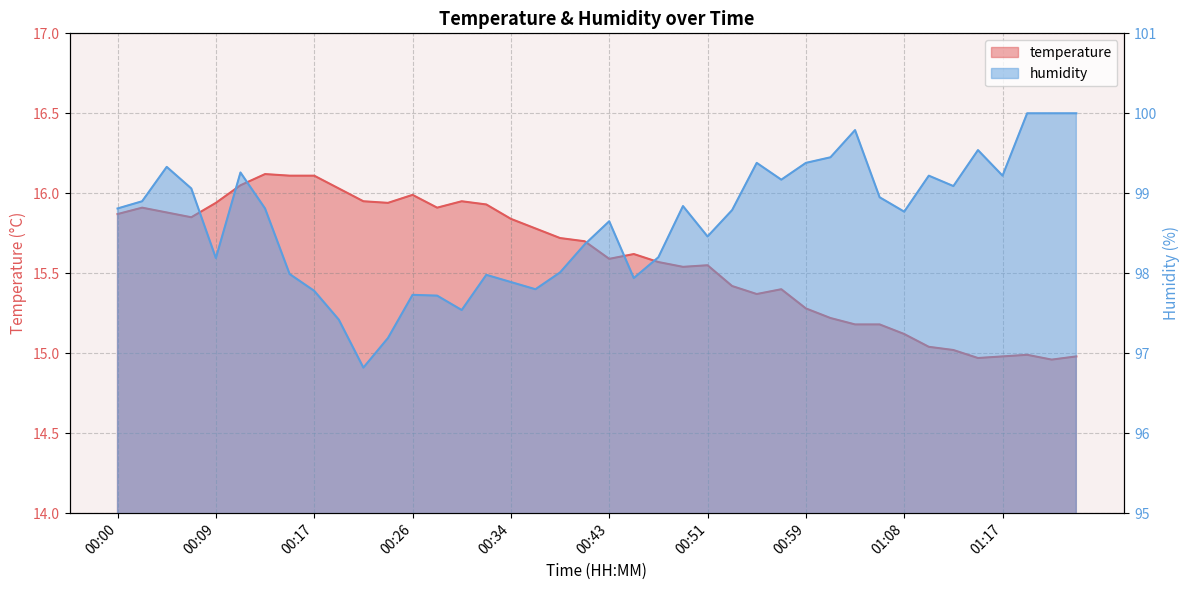

True or false: humidity and temperature cross at least once.

False